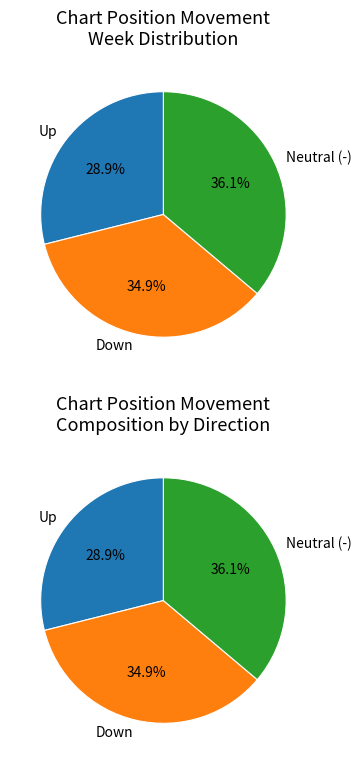

Rank the categories by value from highest to lowest.

-, down, up